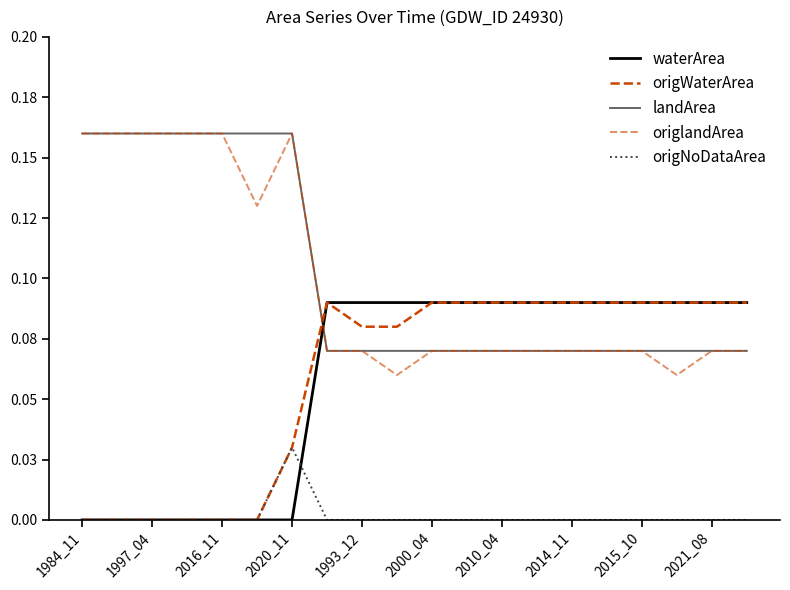

Is this an area chart (filled region under the line)?

No